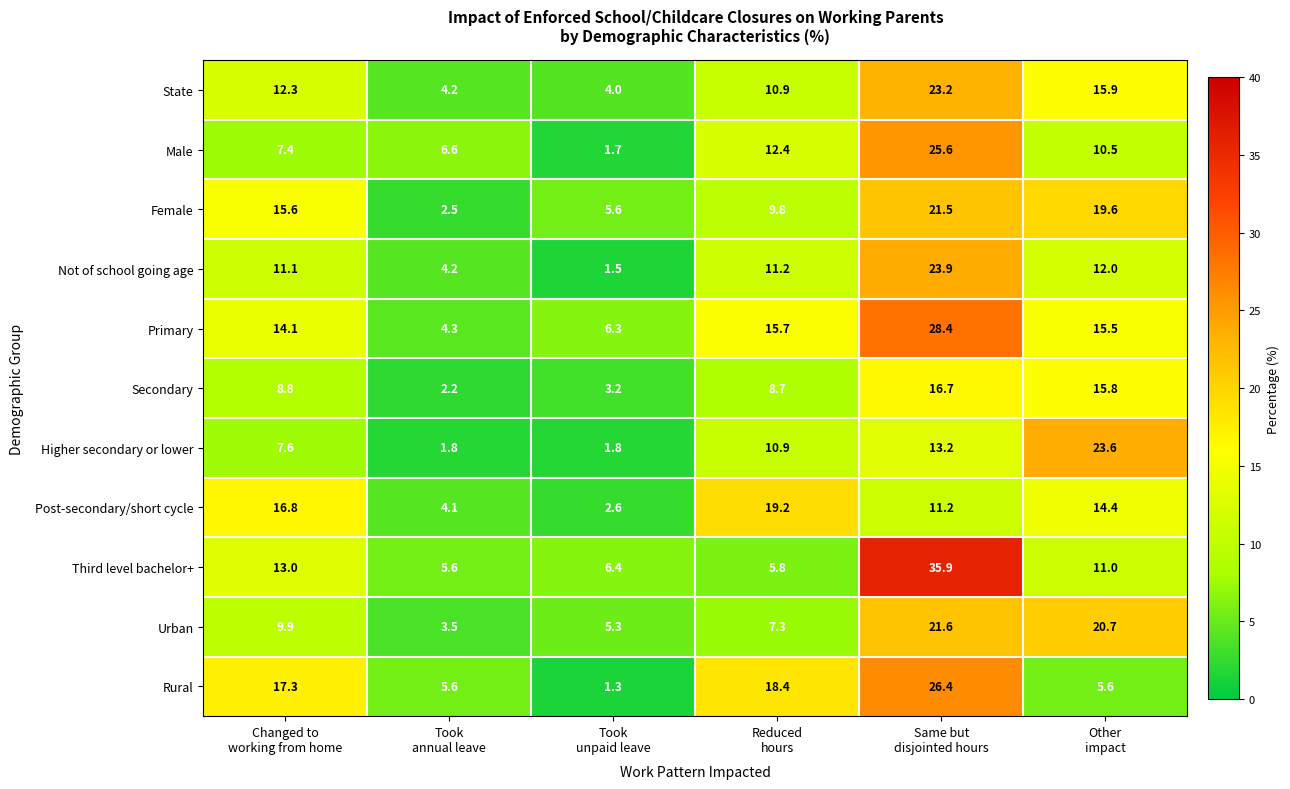

What is the total value across all series at Other
impact?

164.6